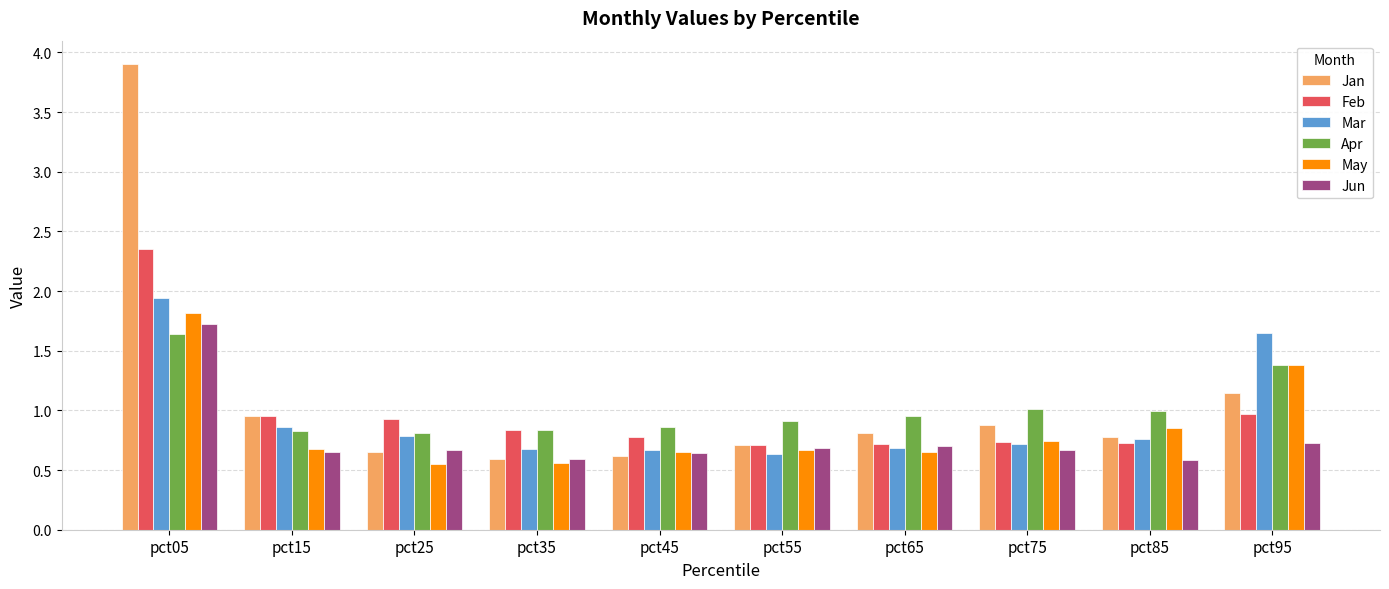

Which series has the widest spread of values?

Jan